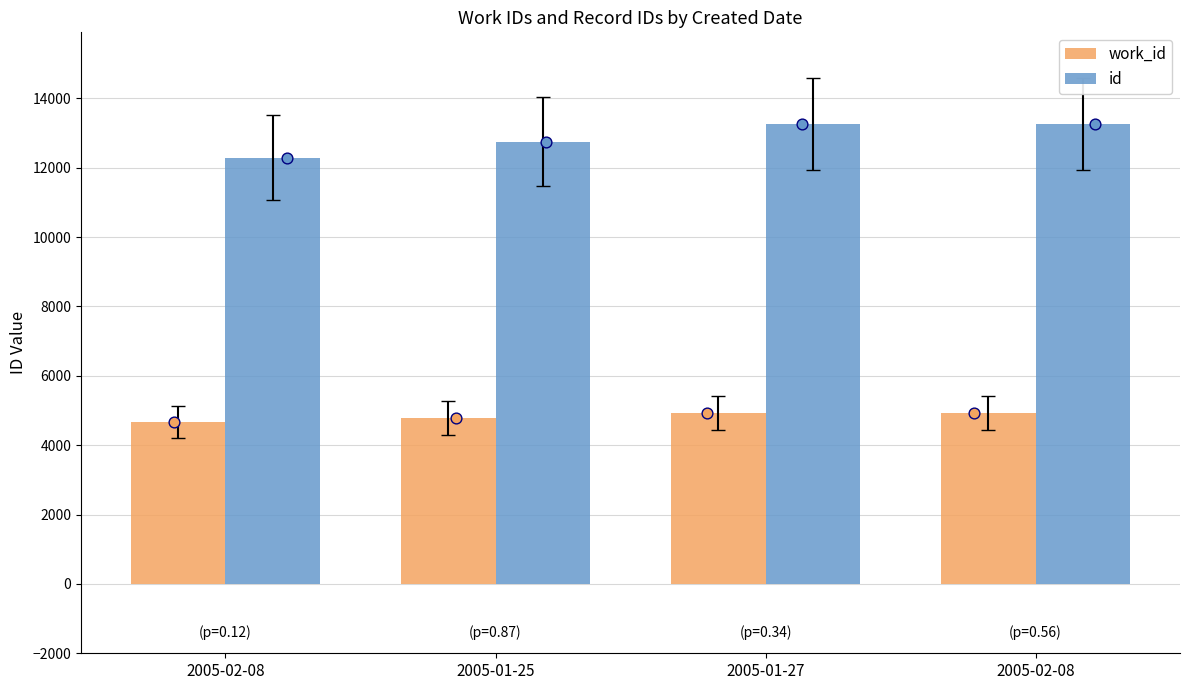

Which series has the largest Y range (max minus min)?

id